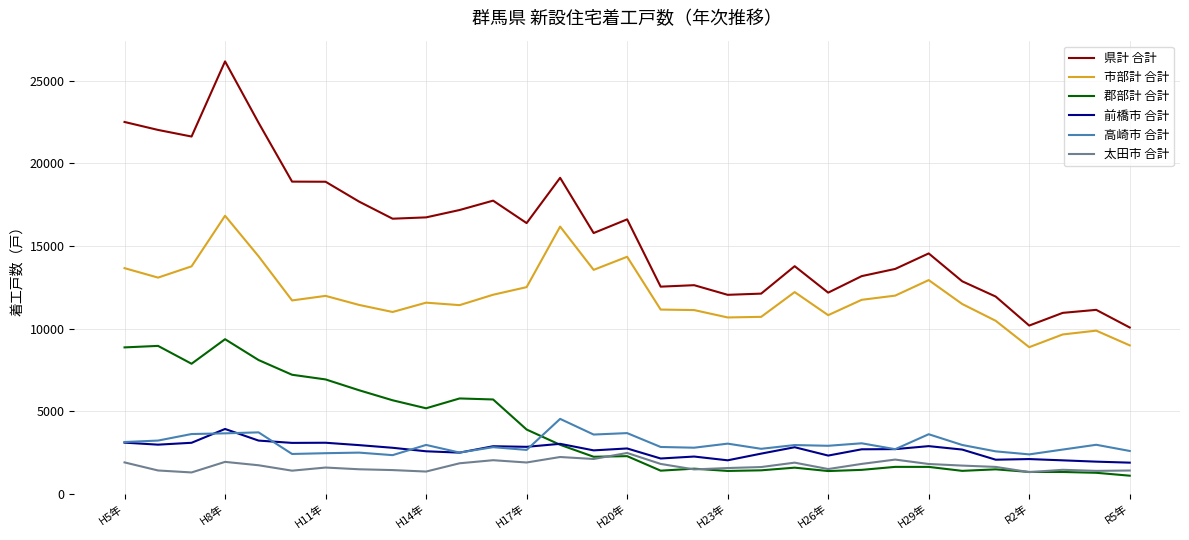

What is the average value of the 高崎市 合計 series?

2974